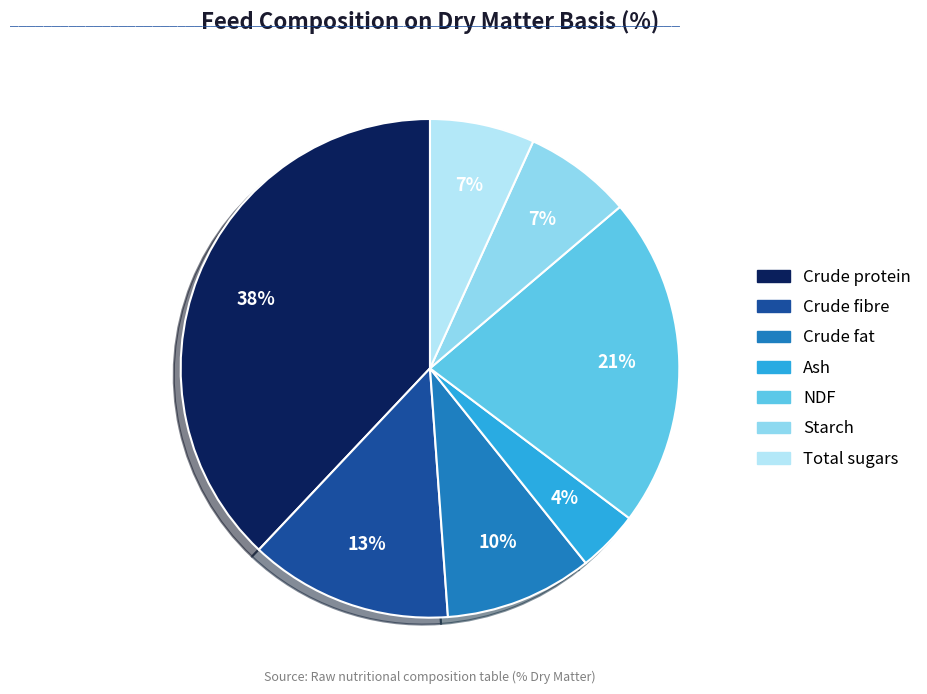

To the nearest percent, what is the difference between the largest and smallest slice percentages?

34%